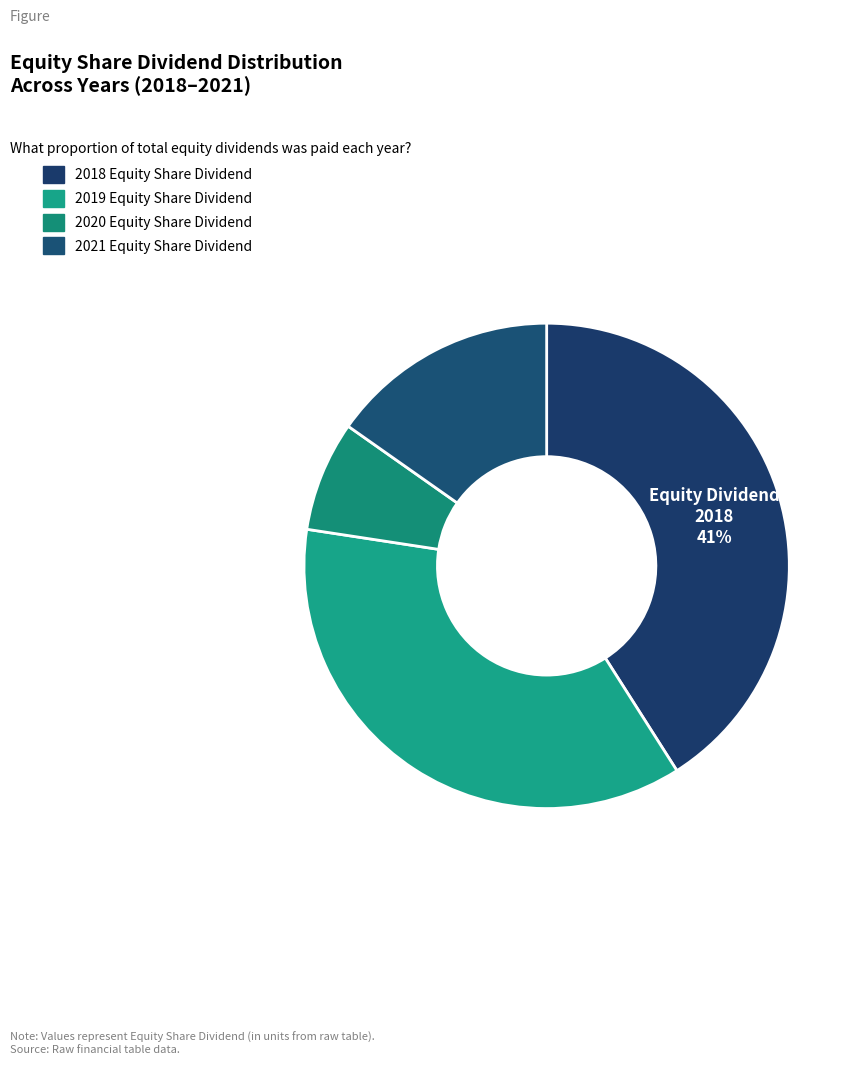

Does 2021 account for over 50% of the chart?

No